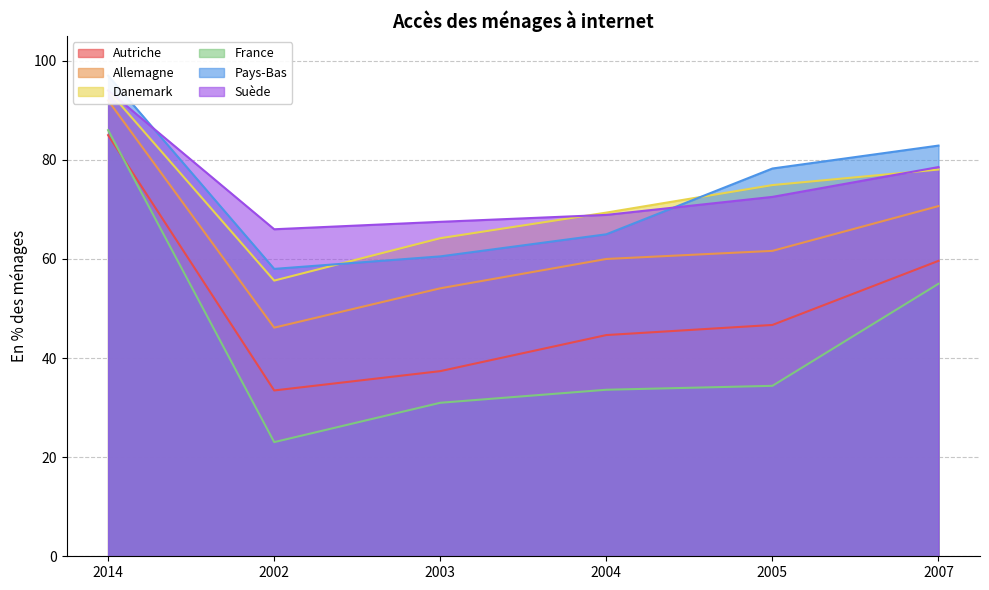

True or false: Pays-Bas and Allemagne cross at least once.

False